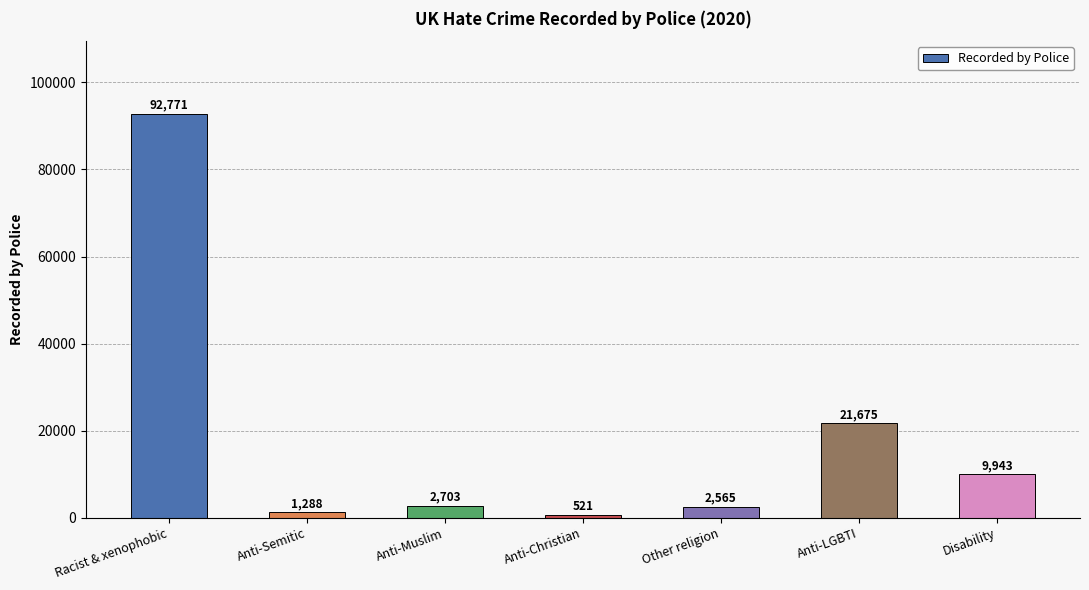

Rank the categories by value from lowest to highest.

Anti-Christian, Anti-Semitic, Other religion, Anti-Muslim, Disability, Anti-LGBTI, Racist & xenophobic